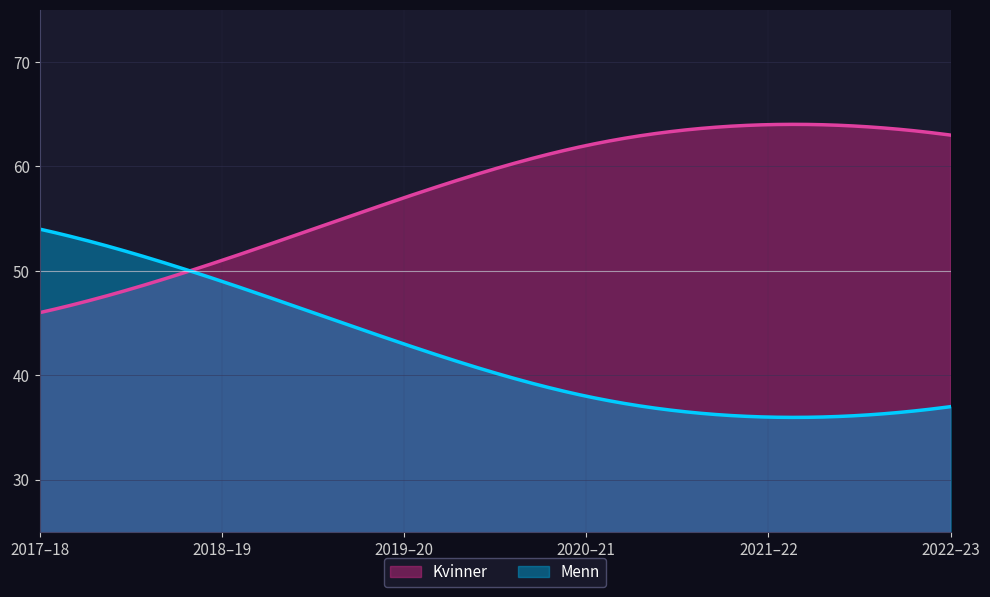

What is the sum of all Menn values?

12662.3